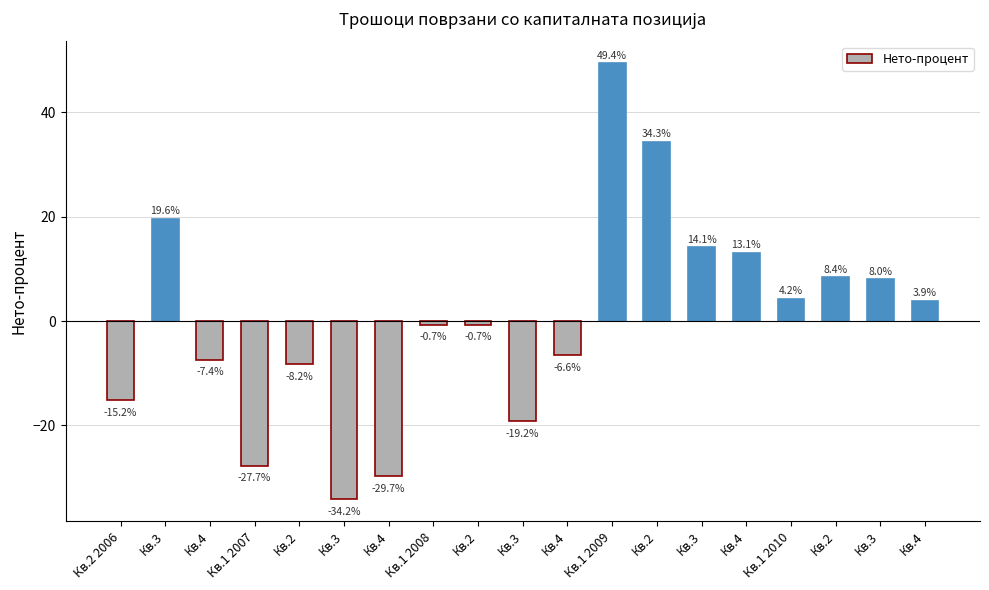

Which category has the highest value across all series?

Кв.1 2009